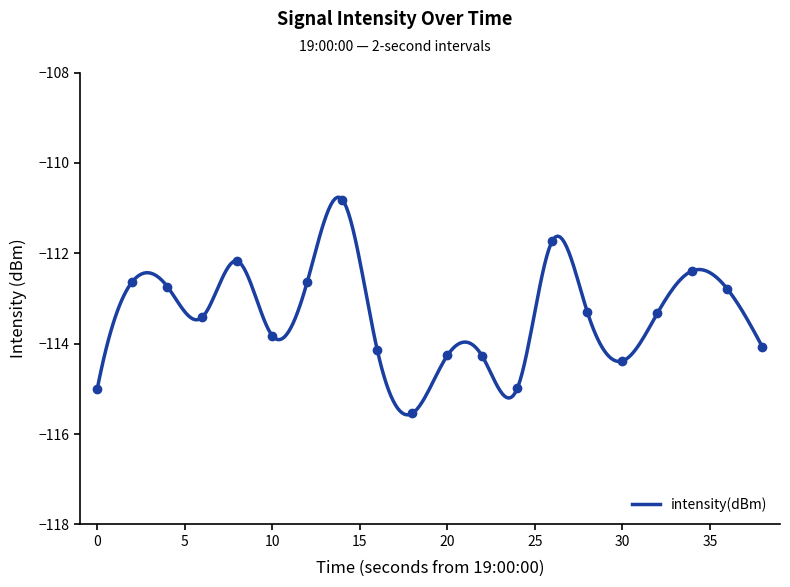

The value at 0 is -186.3. True or false?

False